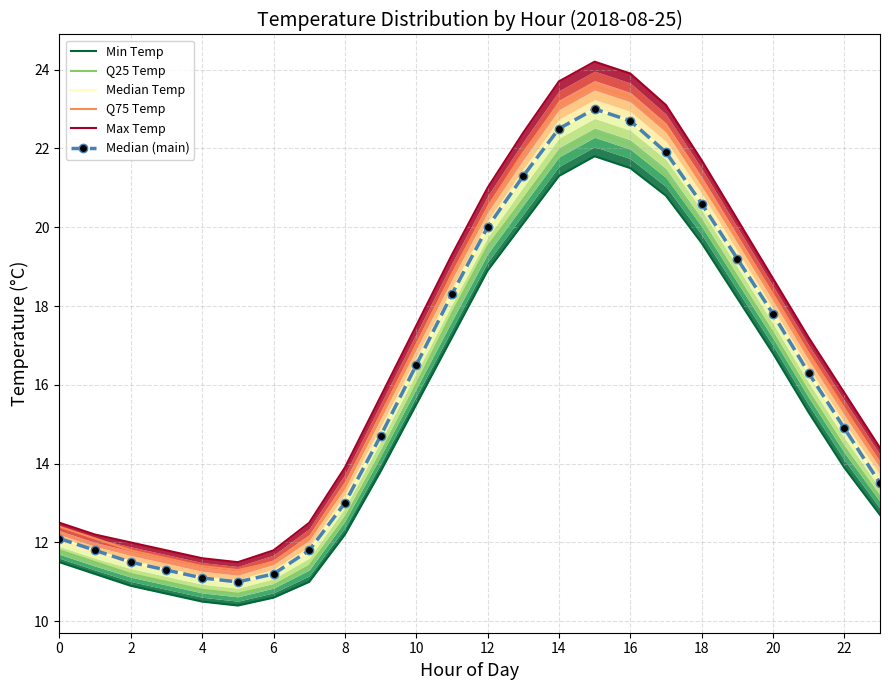

Reading left to right, list all the values displayed in this chart.

Min Temp: 11.5	11.2	10.9	10.7	10.5	10.4	10.6	11.0	12.2	13.8	15.5	17.2	18.9	20.1	21.3	21.8	21.5	20.8	19.6	18.2	16.8	15.3	13.9	12.7
Q25 Temp: 11.8	11.5	11.2	11.0	10.8	10.7	10.9	11.4	12.6	14.2	16.0	17.8	19.5	20.7	21.9	22.4	22.1	21.3	20.1	18.7	17.3	15.8	14.4	13.1
Median Temp: 12.1	11.8	11.5	11.3	11.1	11.0	11.2	11.8	13.0	14.7	16.5	18.3	20.0	21.3	22.5	23.0	22.7	21.9	20.6	19.2	17.8	16.3	14.9	13.5
Q75 Temp: 12.4	12.1	11.8	11.6	11.4	11.3	11.5	12.1	13.4	15.2	17.0	18.8	20.5	21.9	23.1	23.6	23.3	22.5	21.1	19.7	18.3	16.8	15.4	14.0
Max Temp: 12.5	12.2	12.0	11.8	11.6	11.5	11.8	12.5	13.9	15.7	17.5	19.3	21.0	22.4	23.7	24.2	23.9	23.1	21.7	20.2	18.7	17.2	15.8	14.4
Median (main): 12.1	11.8	11.5	11.3	11.1	11.0	11.2	11.8	13.0	14.7	16.5	18.3	20.0	21.3	22.5	23.0	22.7	21.9	20.6	19.2	17.8	16.3	14.9	13.5